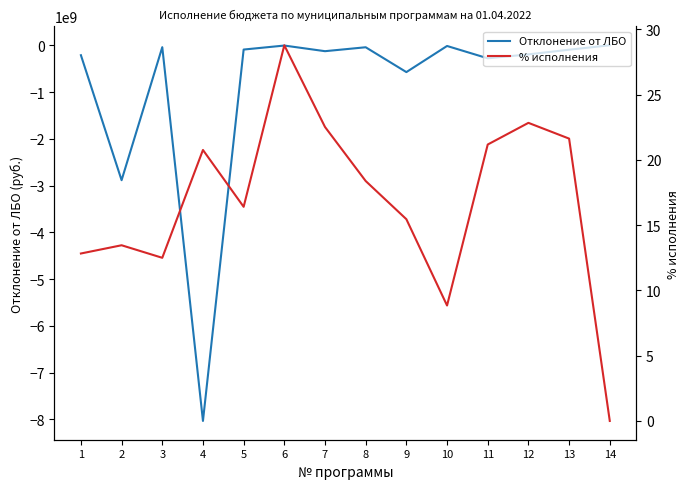

Which series has the largest total across all categories?

% исполнения